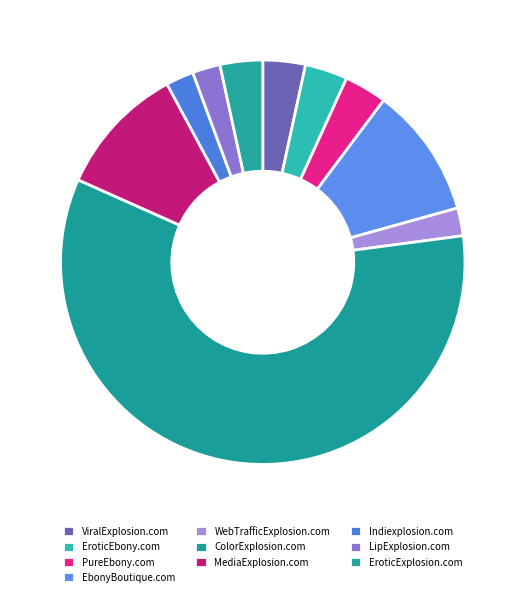

Is there any slice that represents more than half of the pie?

Yes